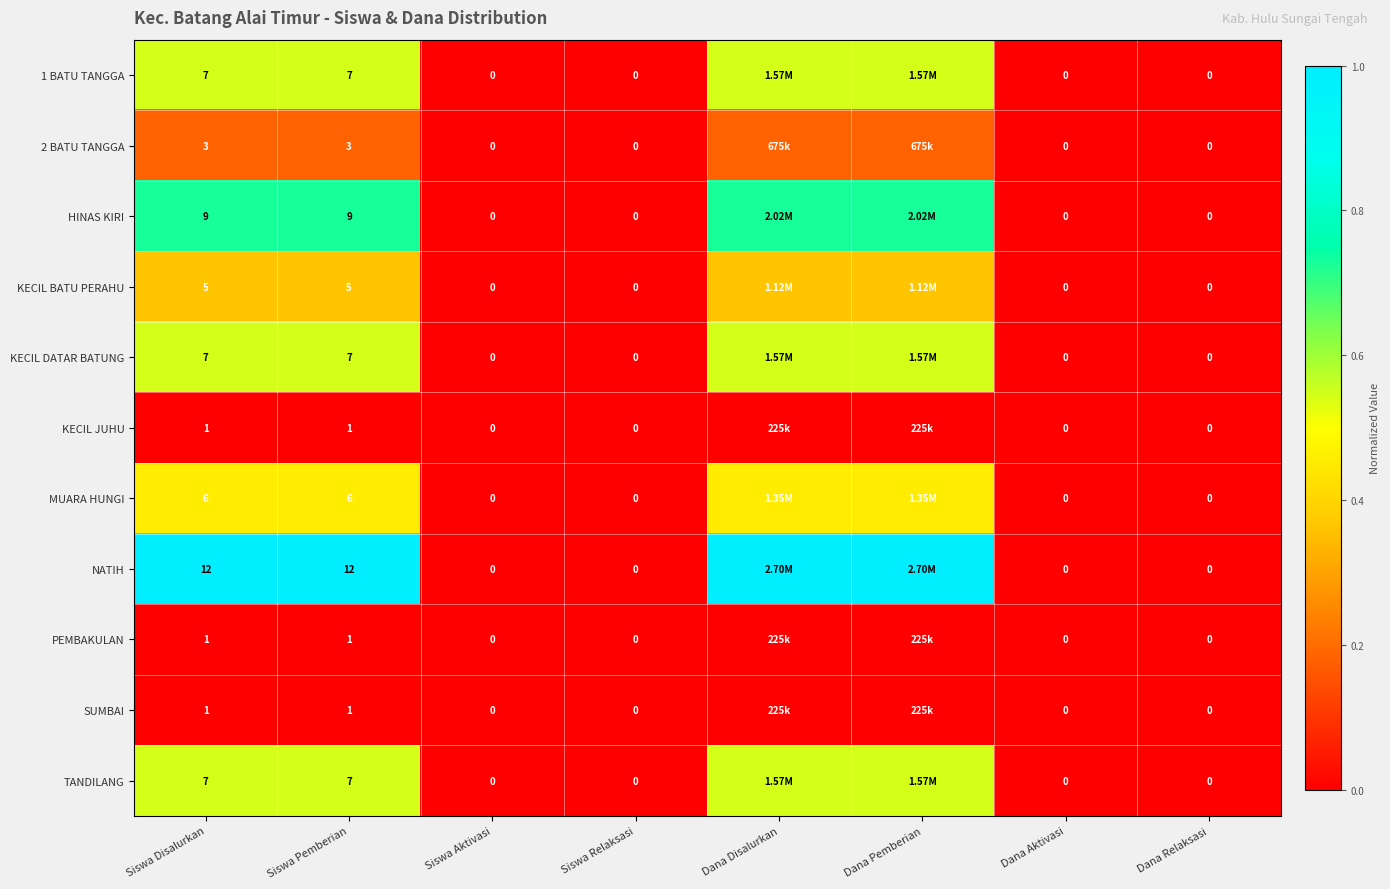

How many distinct data groups are displayed?

11